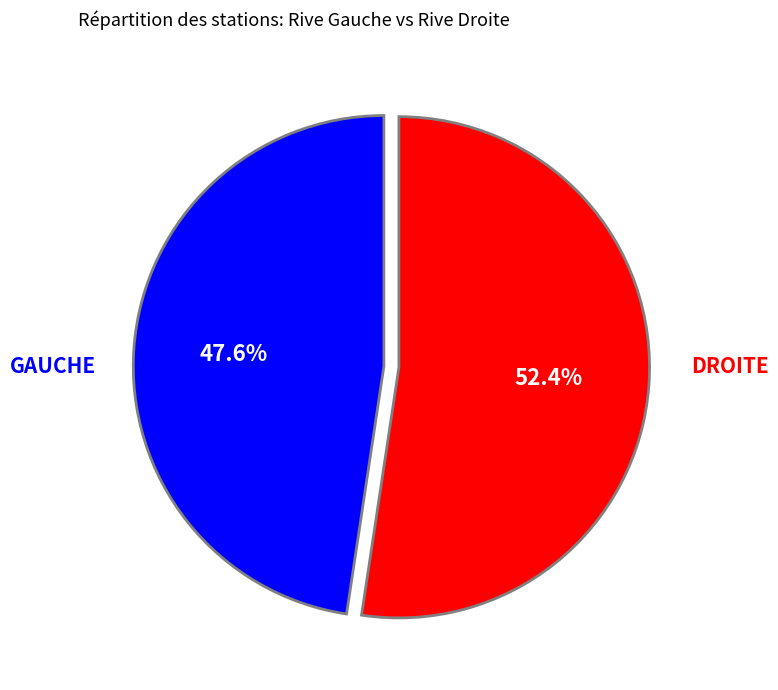

To the nearest percent, what portion does DROITE represent?

52%